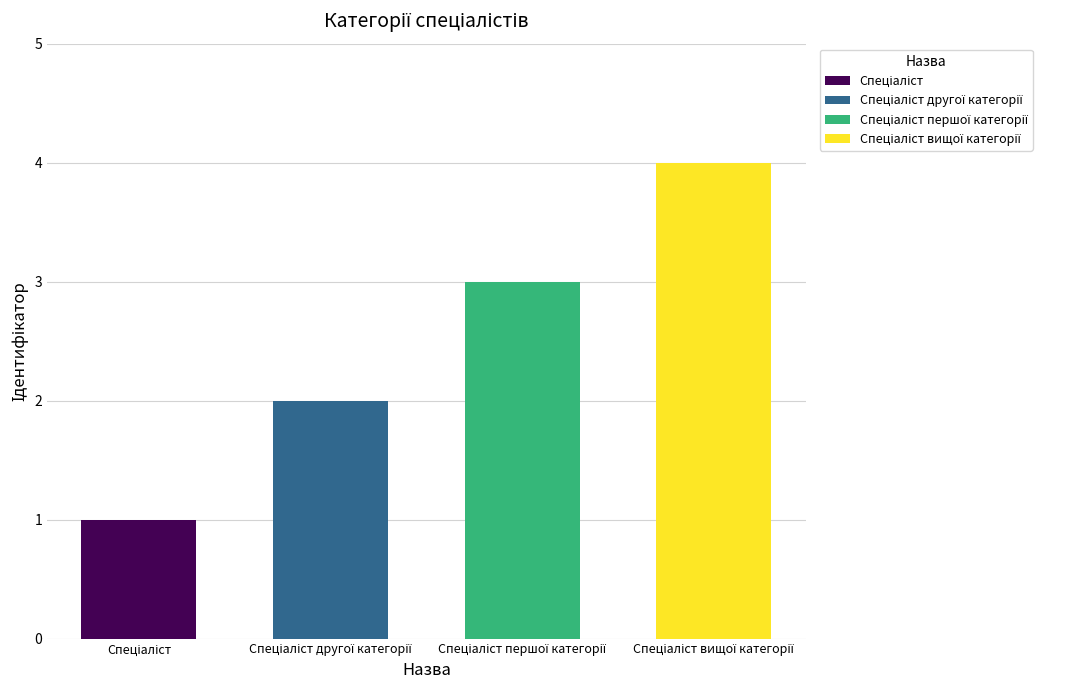

What is the difference between the maximum and minimum values?

3